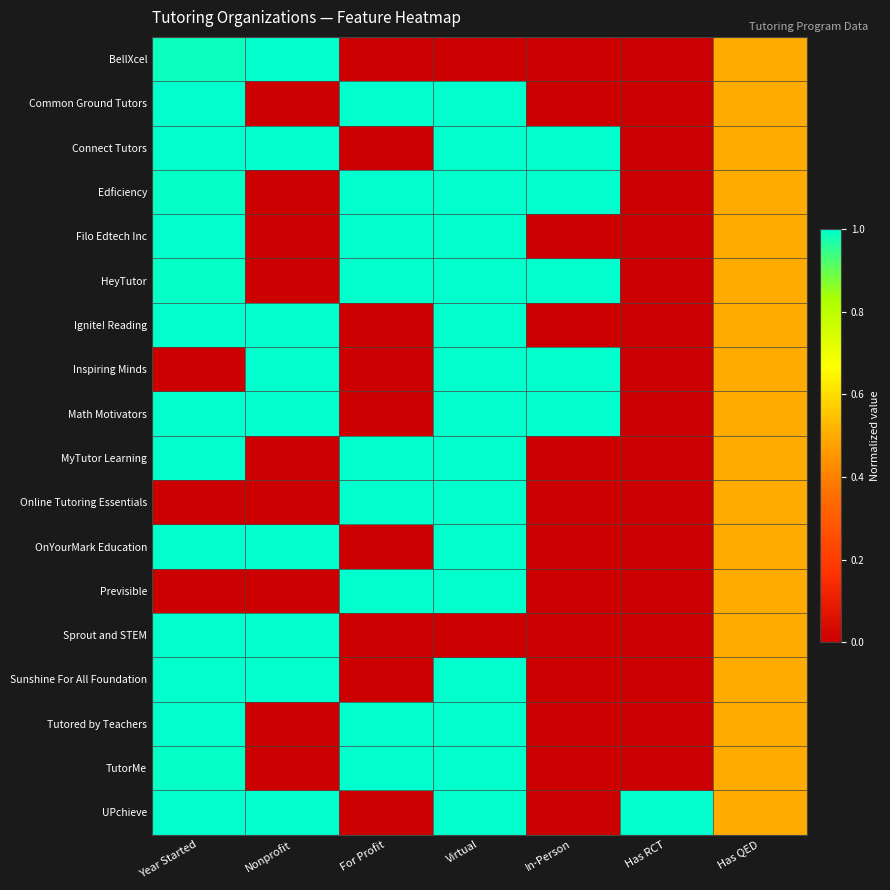

Reading left to right, list all the values displayed in this chart.

BellXcel: Year Started=1.0	Nonprofit=1.0	For Profit=0.0	Virtual=0.0	In-Person=0.0	Has RCT=0.0	Has QED=0.5
Common Ground Tutors: Year Started=1.0	Nonprofit=0.0	For Profit=1.0	Virtual=1.0	In-Person=0.0	Has RCT=0.0	Has QED=0.5
Connect Tutors: Year Started=1.0	Nonprofit=1.0	For Profit=0.0	Virtual=1.0	In-Person=1.0	Has RCT=0.0	Has QED=0.5
Edficiency: Year Started=1.0	Nonprofit=0.0	For Profit=1.0	Virtual=1.0	In-Person=1.0	Has RCT=0.0	Has QED=0.5
Filo Edtech Inc: Year Started=1.0	Nonprofit=0.0	For Profit=1.0	Virtual=1.0	In-Person=0.0	Has RCT=0.0	Has QED=0.5
HeyTutor: Year Started=1.0	Nonprofit=0.0	For Profit=1.0	Virtual=1.0	In-Person=1.0	Has RCT=0.0	Has QED=0.5
Ignite! Reading: Year Started=1.0	Nonprofit=1.0	For Profit=0.0	Virtual=1.0	In-Person=0.0	Has RCT=0.0	Has QED=0.5
Inspiring Minds: Year Started=0.0	Nonprofit=1.0	For Profit=0.0	Virtual=1.0	In-Person=1.0	Has RCT=0.0	Has QED=0.5
Math Motivators: Year Started=1.0	Nonprofit=1.0	For Profit=0.0	Virtual=1.0	In-Person=1.0	Has RCT=0.0	Has QED=0.5
MyTutor Learning: Year Started=1.0	Nonprofit=0.0	For Profit=1.0	Virtual=1.0	In-Person=0.0	Has RCT=0.0	Has QED=0.5
Online Tutoring Essentials: Year Started=0.0	Nonprofit=0.0	For Profit=1.0	Virtual=1.0	In-Person=0.0	Has RCT=0.0	Has QED=0.5
OnYourMark Education: Year Started=1.0	Nonprofit=1.0	For Profit=0.0	Virtual=1.0	In-Person=0.0	Has RCT=0.0	Has QED=0.5
Previsible: Year Started=0.0	Nonprofit=0.0	For Profit=1.0	Virtual=1.0	In-Person=0.0	Has RCT=0.0	Has QED=0.5
Sprout and STEM: Year Started=1.0	Nonprofit=1.0	For Profit=0.0	Virtual=0.0	In-Person=0.0	Has RCT=0.0	Has QED=0.5
Sunshine For All Foundation: Year Started=1.0	Nonprofit=1.0	For Profit=0.0	Virtual=1.0	In-Person=0.0	Has RCT=0.0	Has QED=0.5
Tutored by Teachers: Year Started=1.0	Nonprofit=0.0	For Profit=1.0	Virtual=1.0	In-Person=0.0	Has RCT=0.0	Has QED=0.5
TutorMe: Year Started=1.0	Nonprofit=0.0	For Profit=1.0	Virtual=1.0	In-Person=0.0	Has RCT=0.0	Has QED=0.5
UPchieve: Year Started=1.0	Nonprofit=1.0	For Profit=0.0	Virtual=1.0	In-Person=0.0	Has RCT=1.0	Has QED=0.5